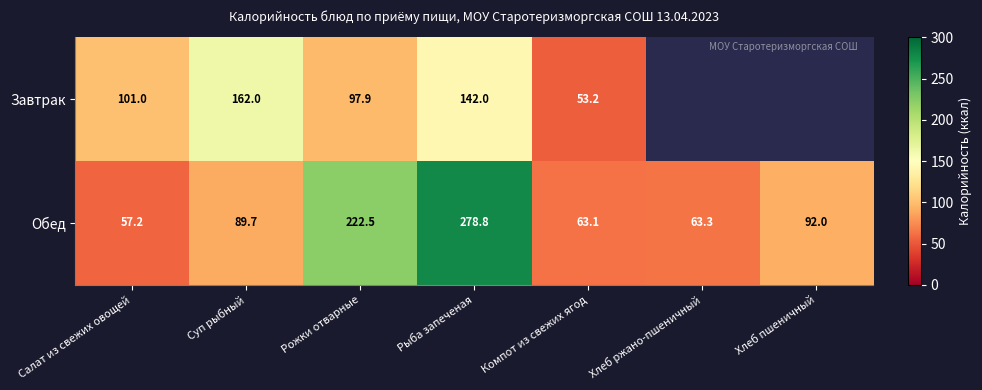

Where does the Обед series first go above 89?

Суп рыбный